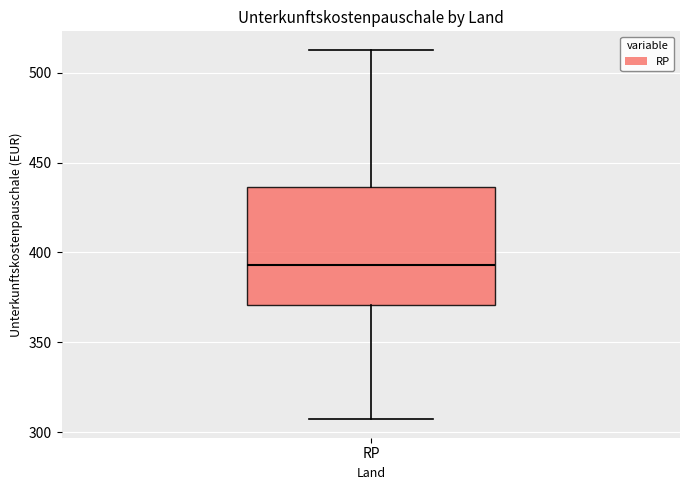

Transcribe this box plot: give where the median line is, the range the box spans, and where the two whiskers end, as read against the y-axis. The values are not printed on the chart, so give them approximately, as read against the axis.

median 395, box 370 to 435, whiskers 305 to 515